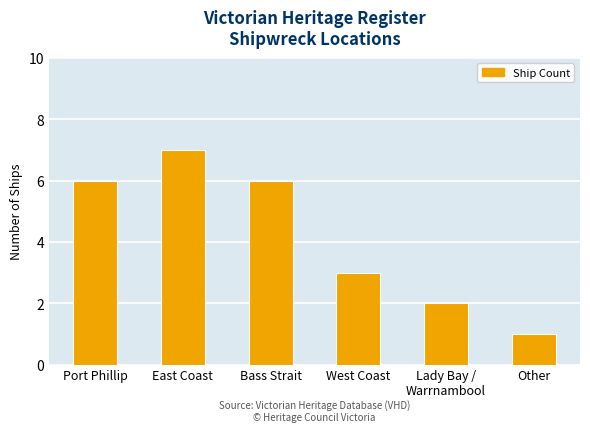

Which label corresponds to the largest value in the chart?

East Coast